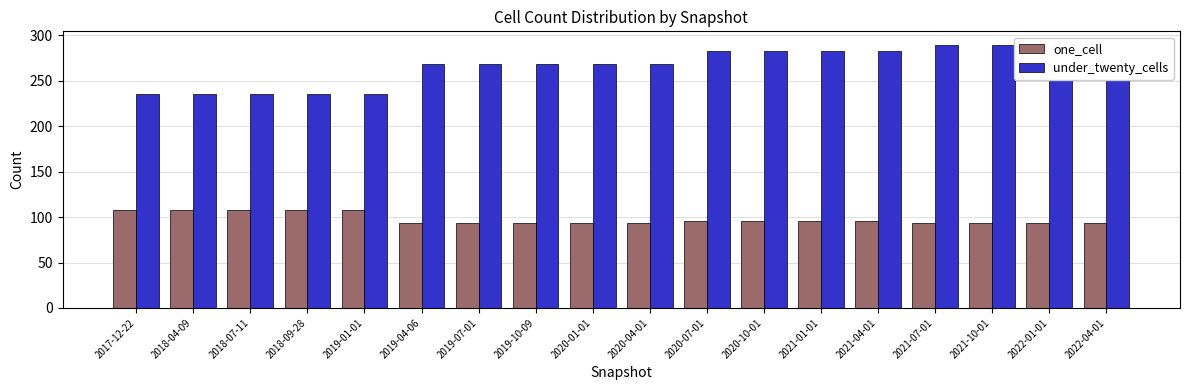

Which category has the highest value across all series?

2022-04-01